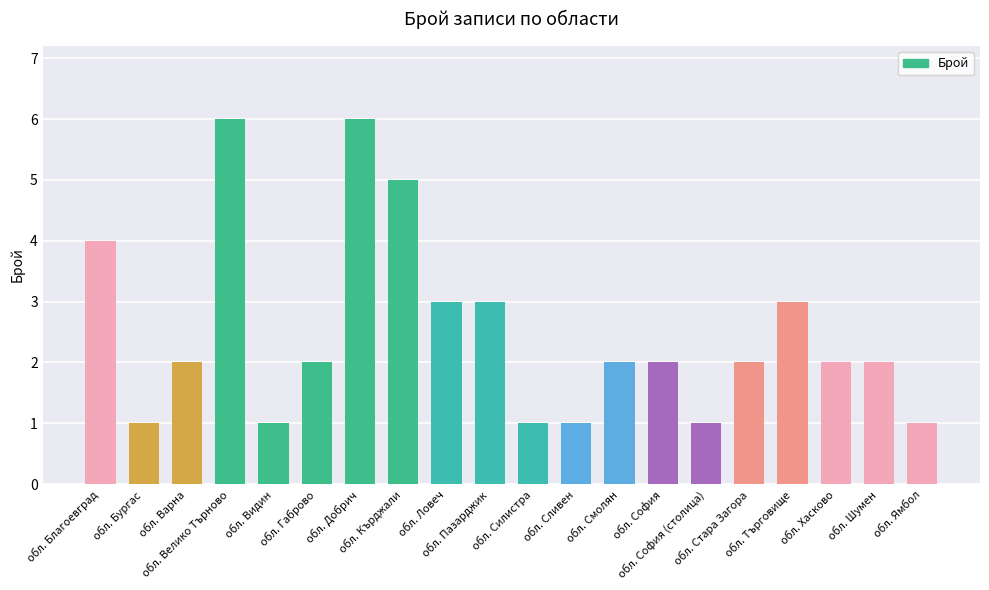

True or false: the data shows 3 at обл. Търговище.

True